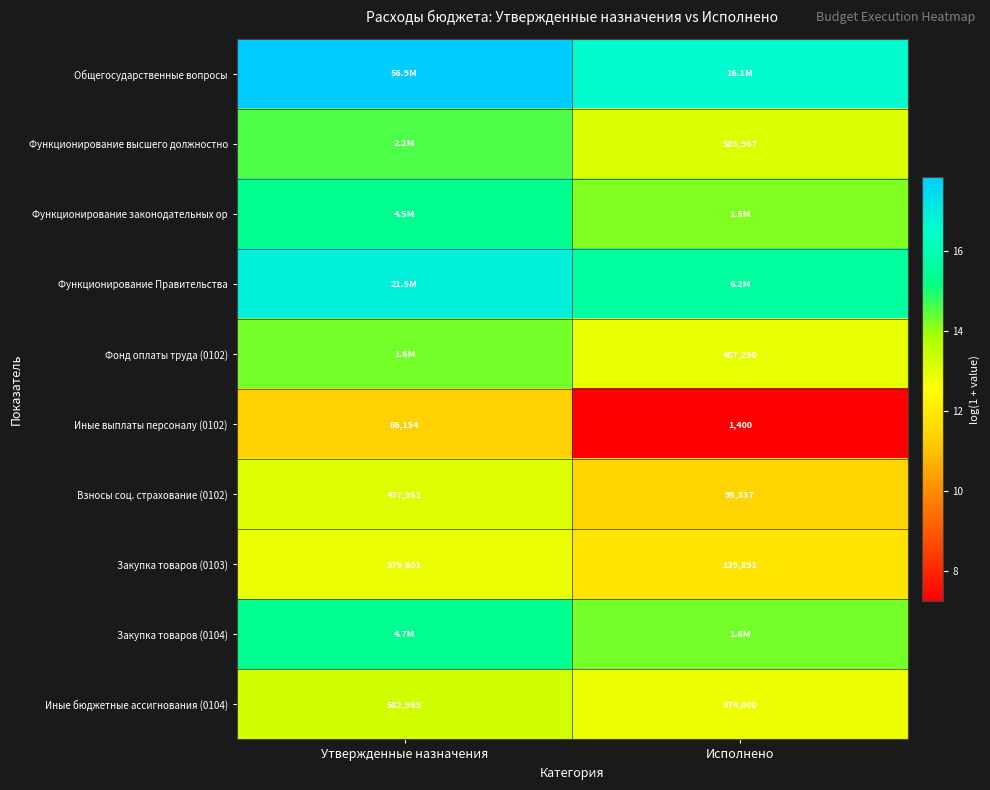

List the labels in order of Иные бюджетные ассигнования (0104) value, largest first.

Утвержденные назначения, Исполнено